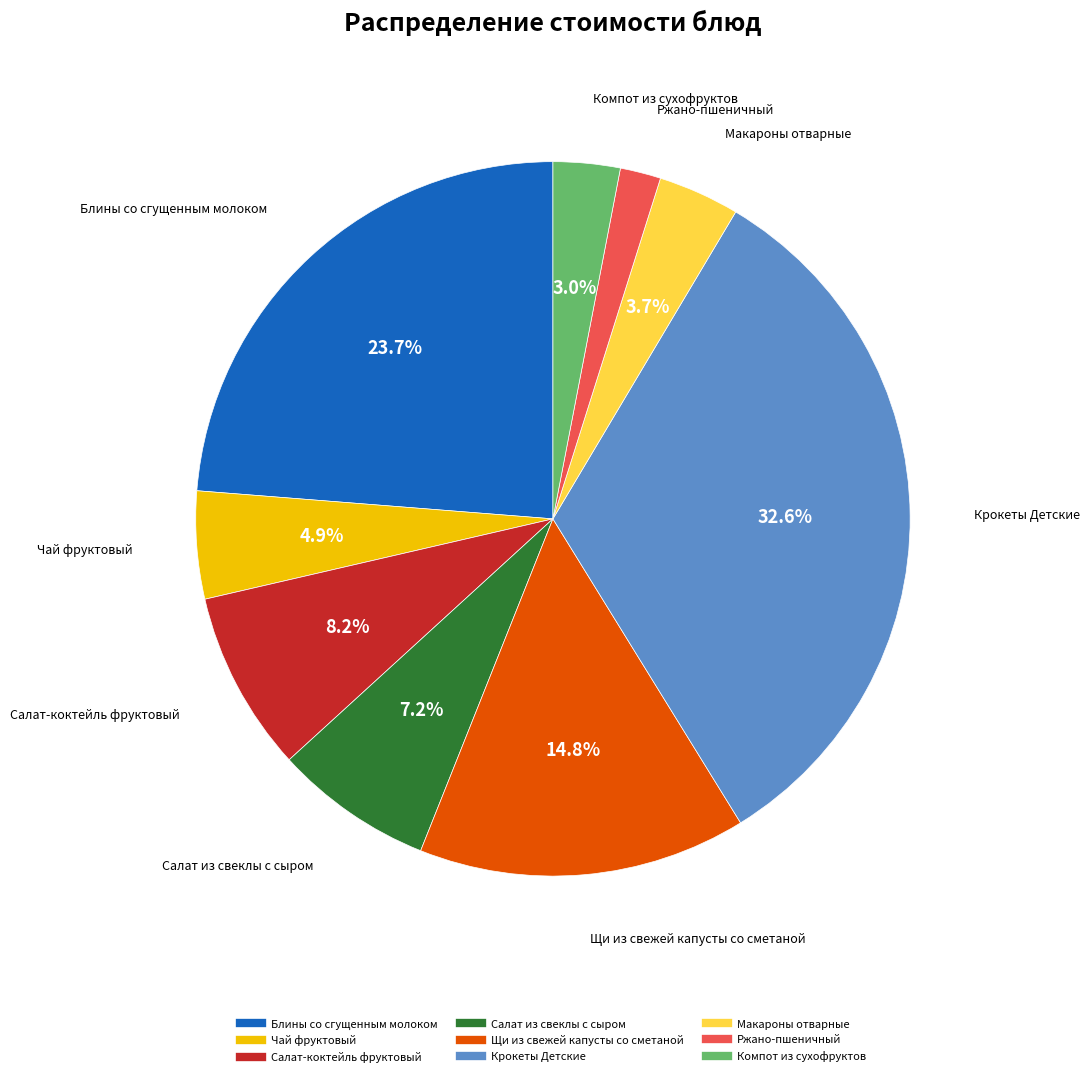

To the nearest percent, what portion does Крокеты Детские represent?

33%